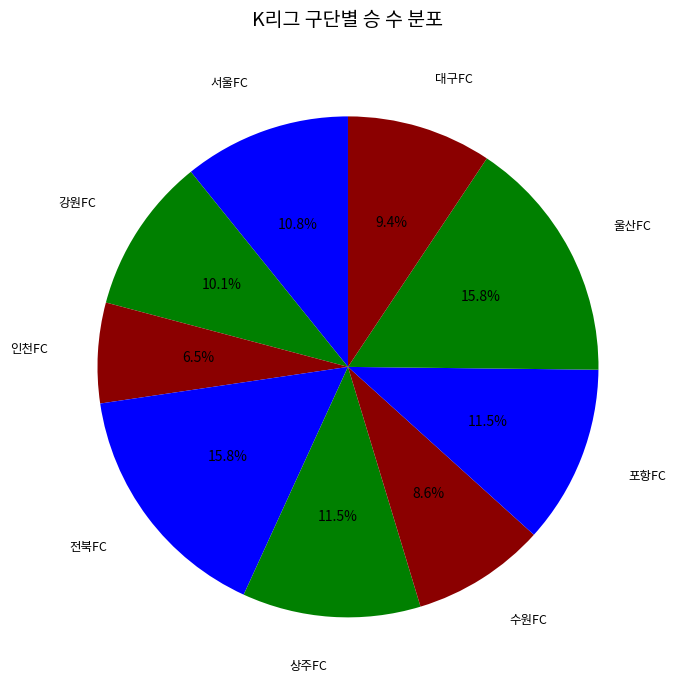

What percentage is the 울산FC slice, to the nearest percent?

16%